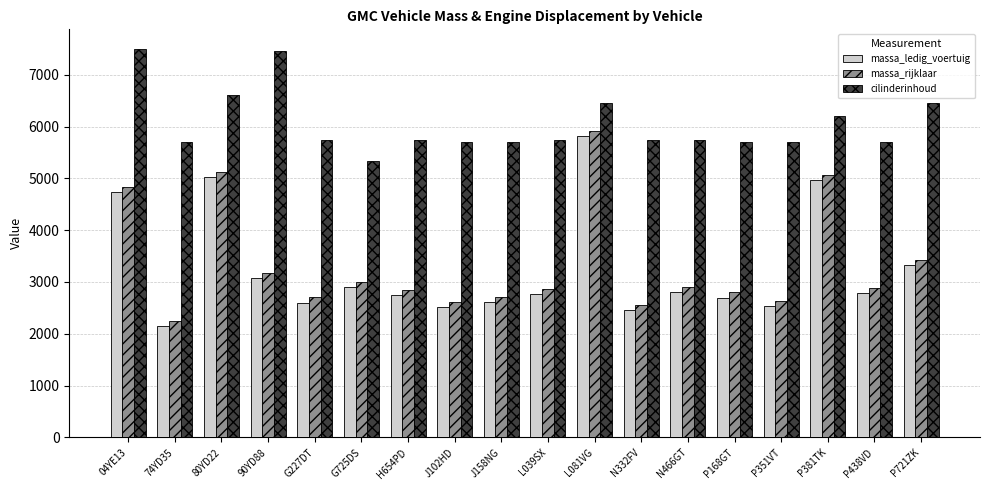

True or false: cilinderinhoud has a value of 1635 at G227DT.

False